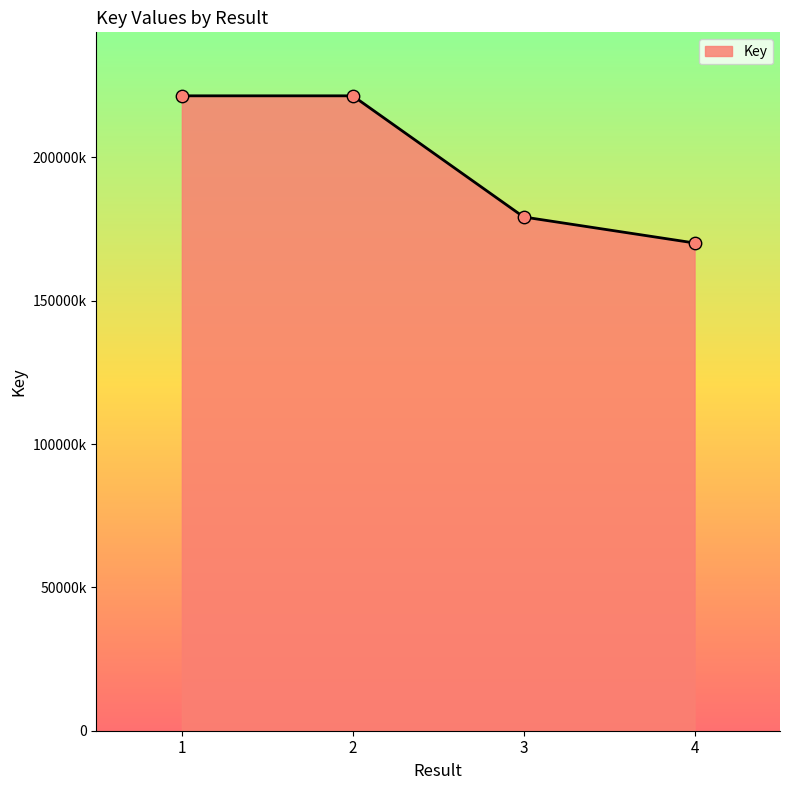

Does the chart have visible grid lines?

No